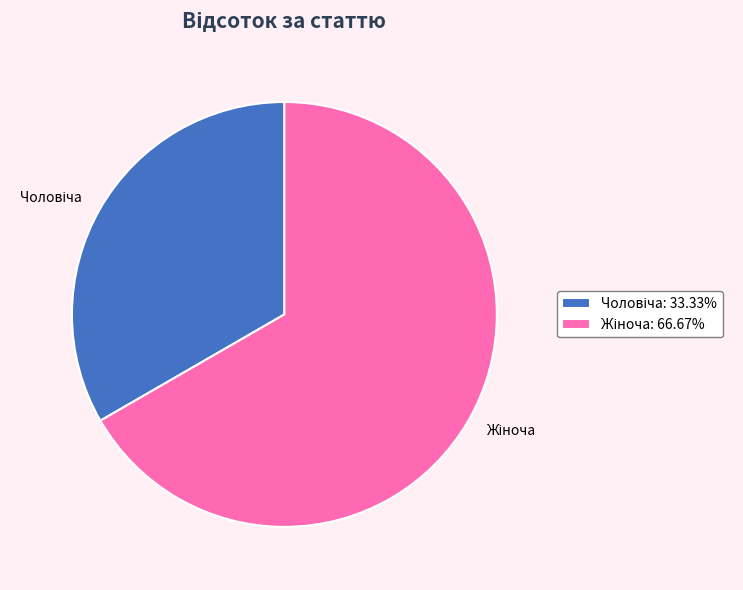

Count the number of slices in the pie.

2